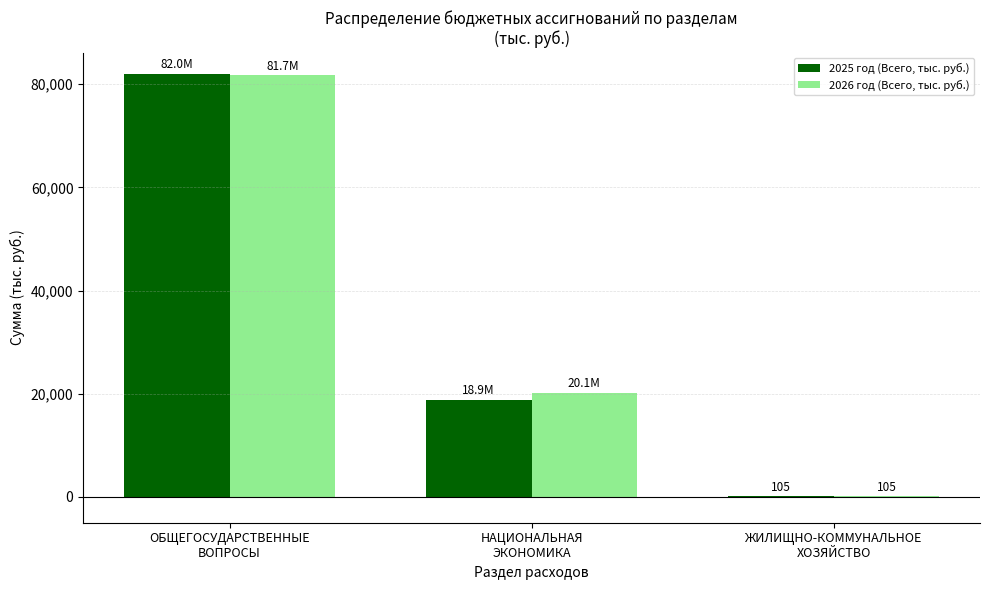

How many data points does each series have?

3